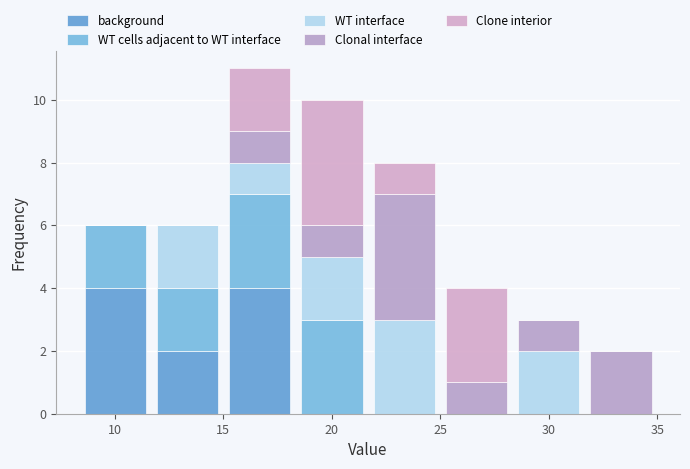

Reading left to right, transcribe this chart: for each stacked bar, give the range it covers on the x-axis and its total height. Neither the bar edges nor the heights are printed on the chart, so give them approximately, as read against the axes.

8.5 to 11.5: 6
11.5 to 15.0: 6
15.0 to 18.5: 11
18.5 to 21.5: 10
21.5 to 25.0: 8
25.0 to 28.5: 4
28.5 to 31.5: 3
31.5 to 35.0: 2